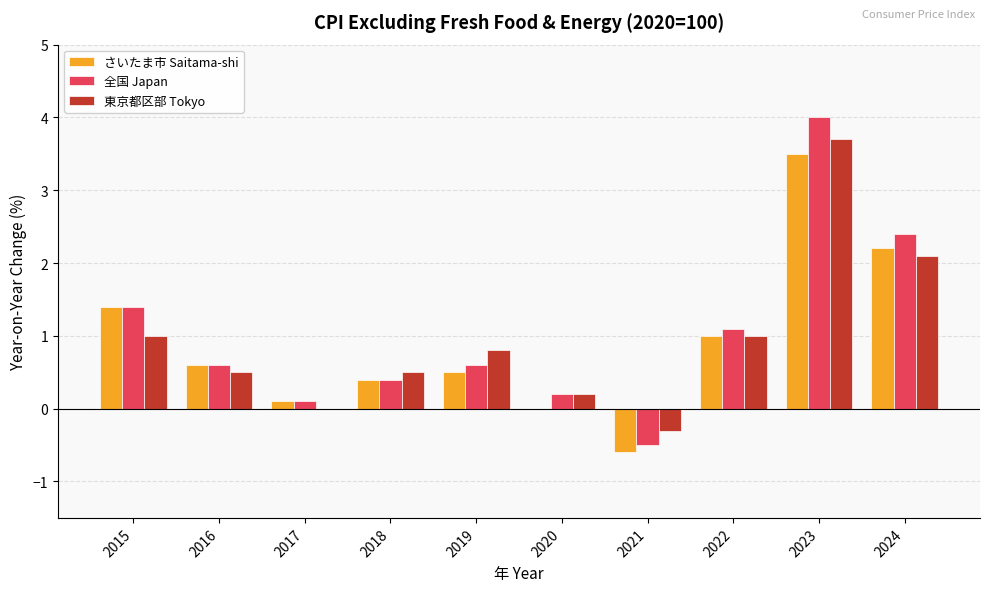

Reading left to right, transcribe all the data shown in this chart.

さいたま市 Saitama-shi: 1.4	0.6	0.1	0.4	0.5	0.0	-0.6	1.0	3.5	2.2
全国 Japan: 1.4	0.6	0.1	0.4	0.6	0.2	-0.5	1.1	4.0	2.4
東京都区部 Tokyo: 1.0	0.5	0.0	0.5	0.8	0.2	-0.3	1.0	3.7	2.1